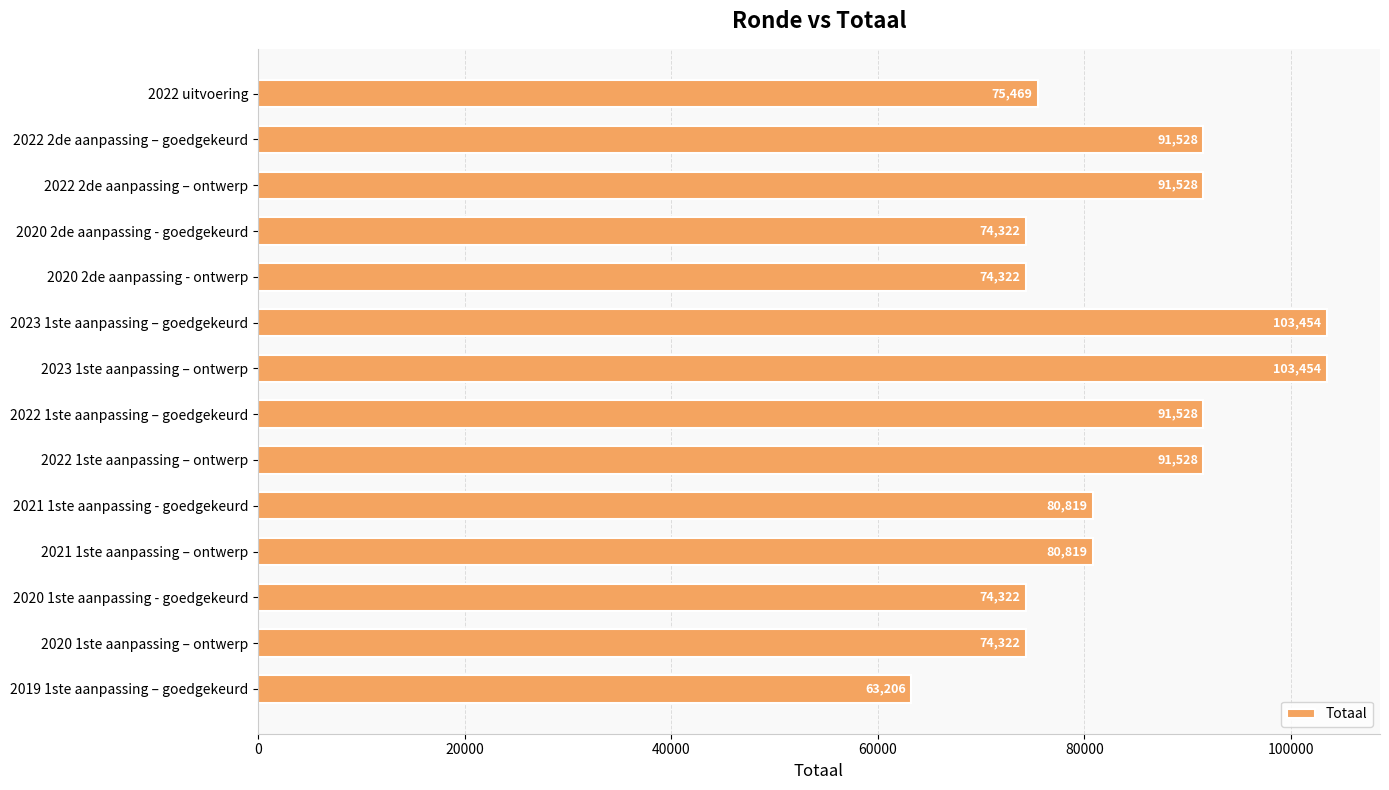

The chart shows a value of 112084 at 2020 1ste aanpassing - goedgekeurd. True or false?

False